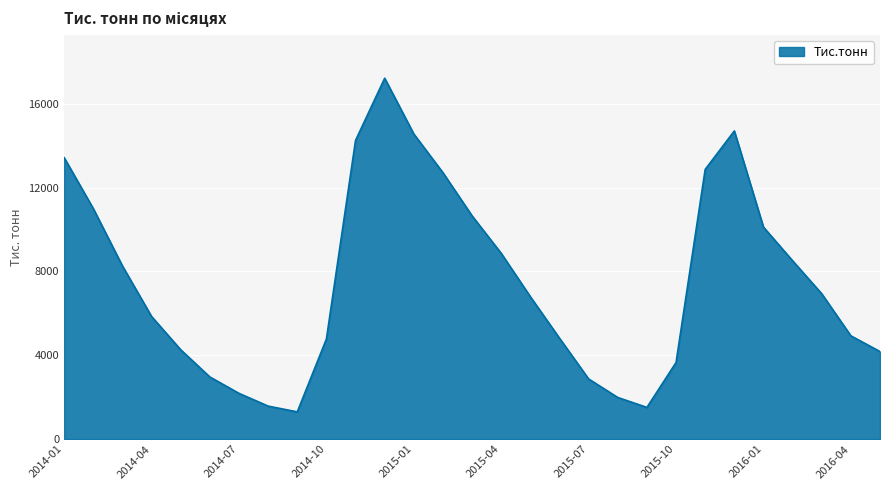

What is the greatest value displayed?

17225.4